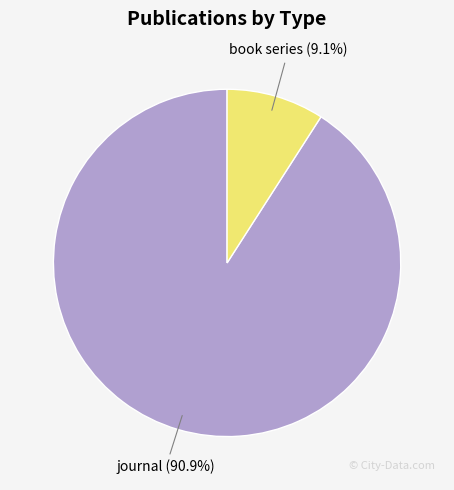

To the nearest percent, what is the difference between the journal and book series slice percentages?

82%